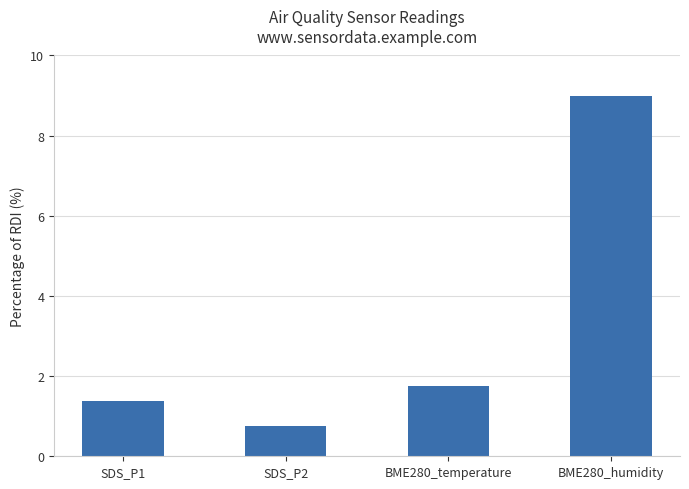

Rank the categories by value from highest to lowest.

BME280_humidity, BME280_temperature, SDS_P1, SDS_P2